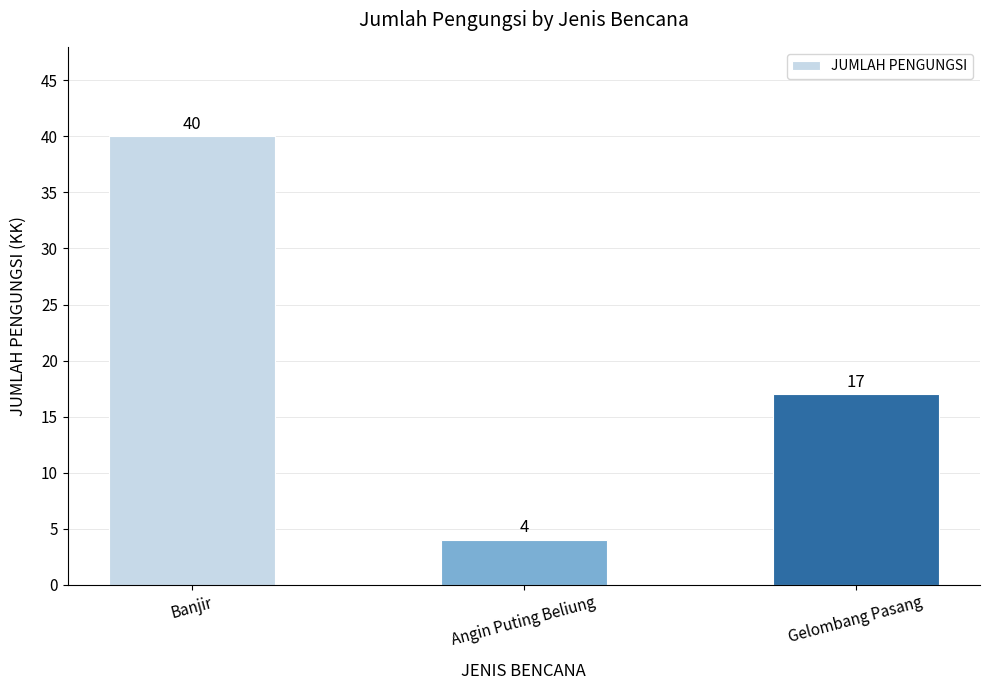

The value at Banjir is 17. True or false?

False